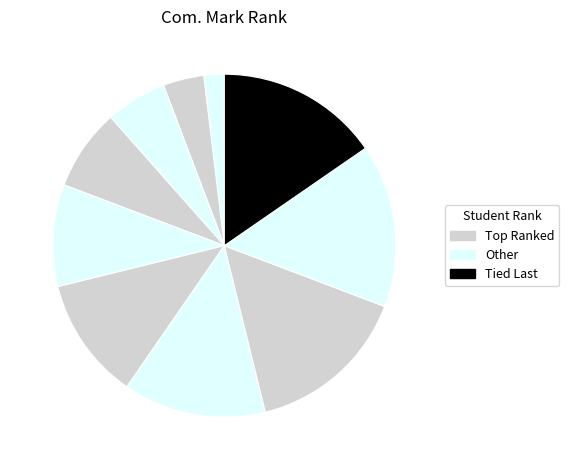

How many slices are in this pie chart?

10